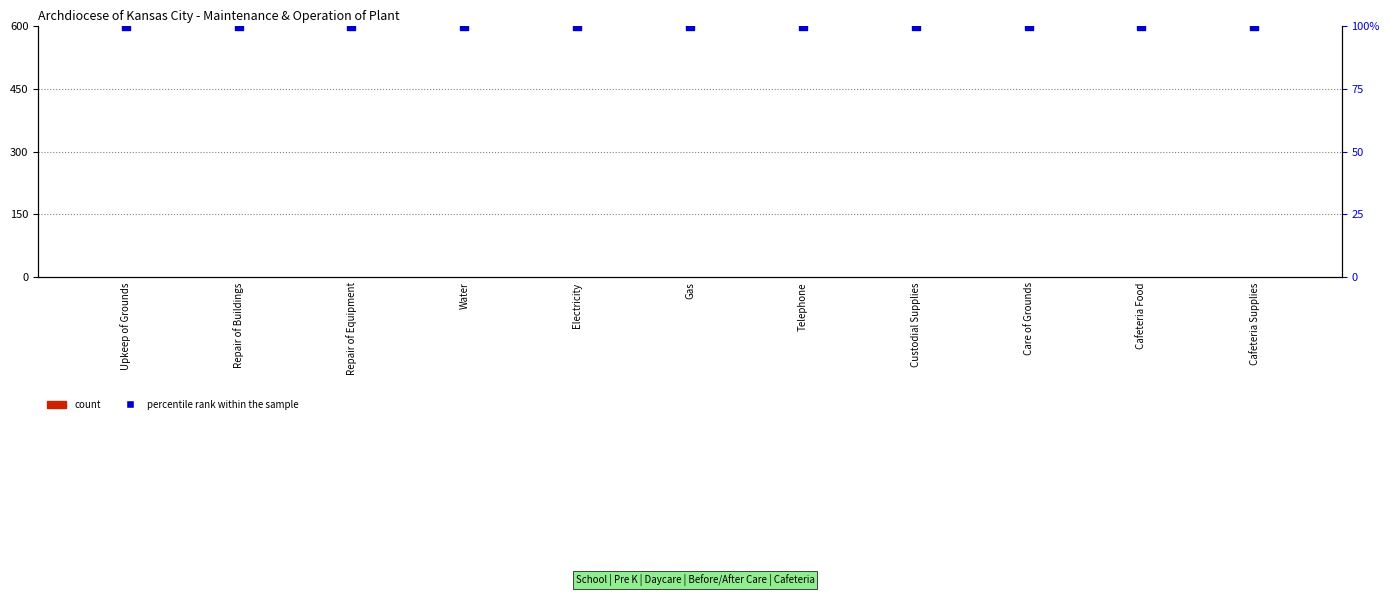

Which series has the widest spread of Y values?

Contracted Services